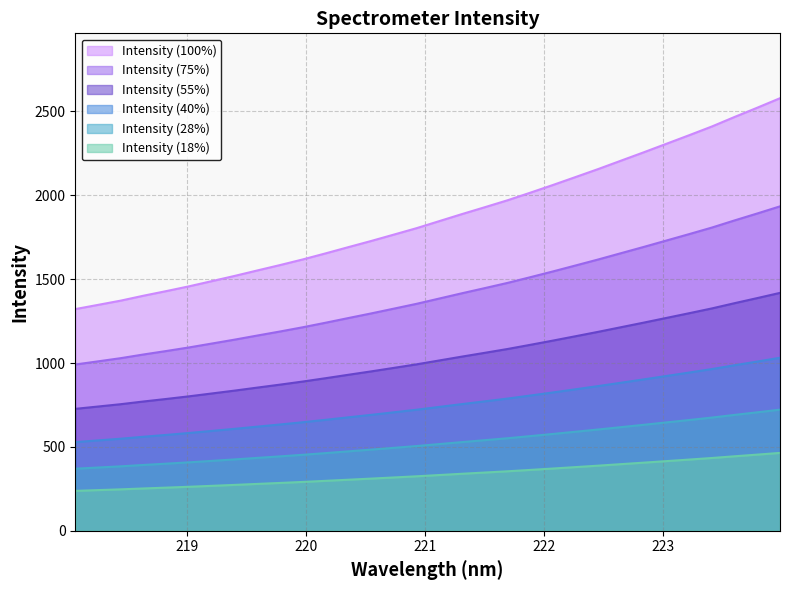

What is the difference between the maximum and minimum values?

1257.3